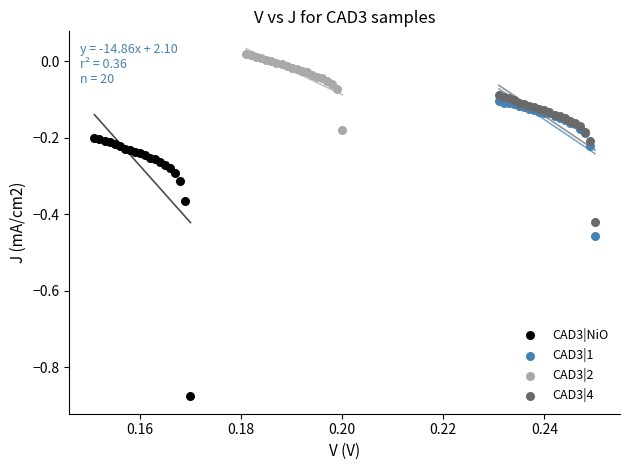

Which series has the widest spread of Y values?

CAD3|NiO